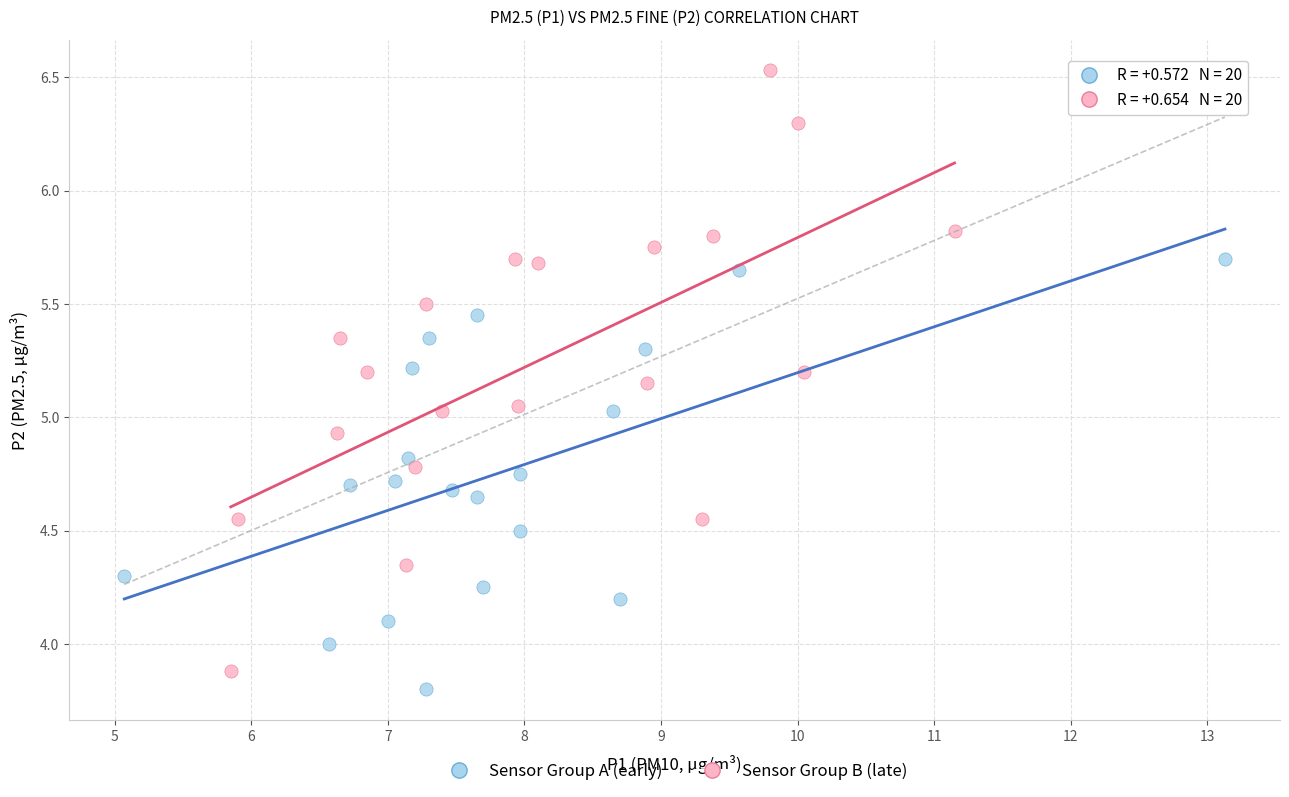

Which series contains the highest Y value?

Sensor Group B (late)